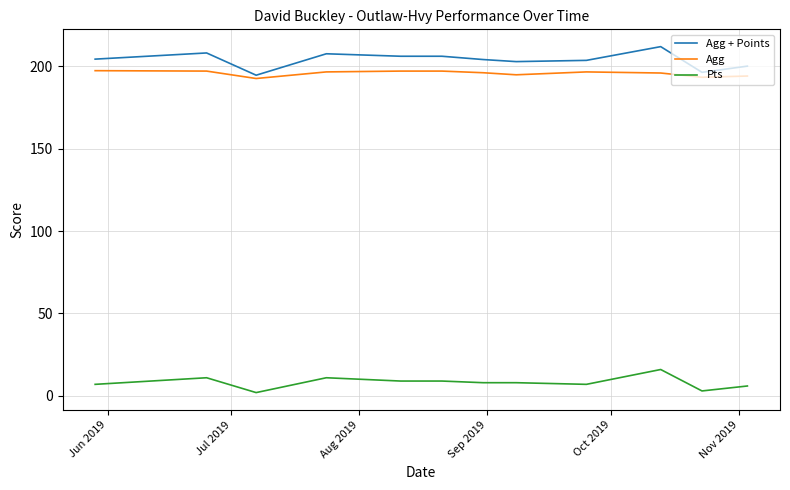

True or false: Agg and Pts cross at least once.

False